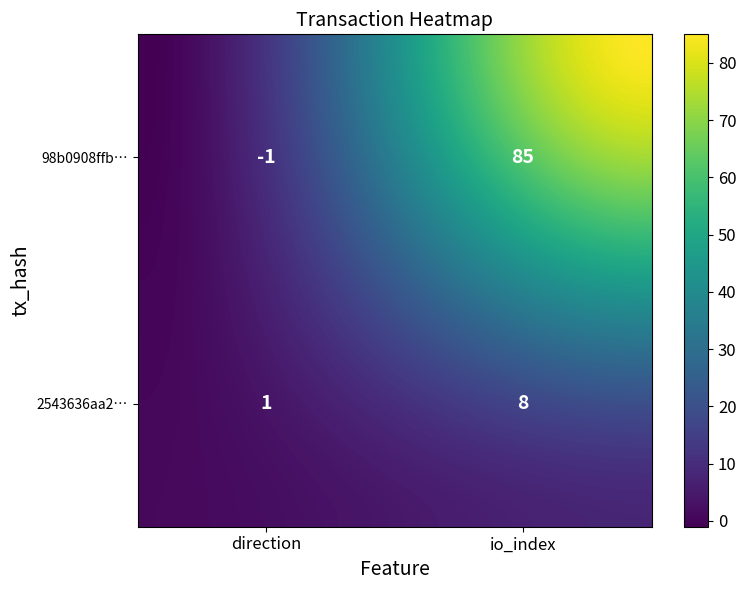

How many distinct data groups are displayed?

2